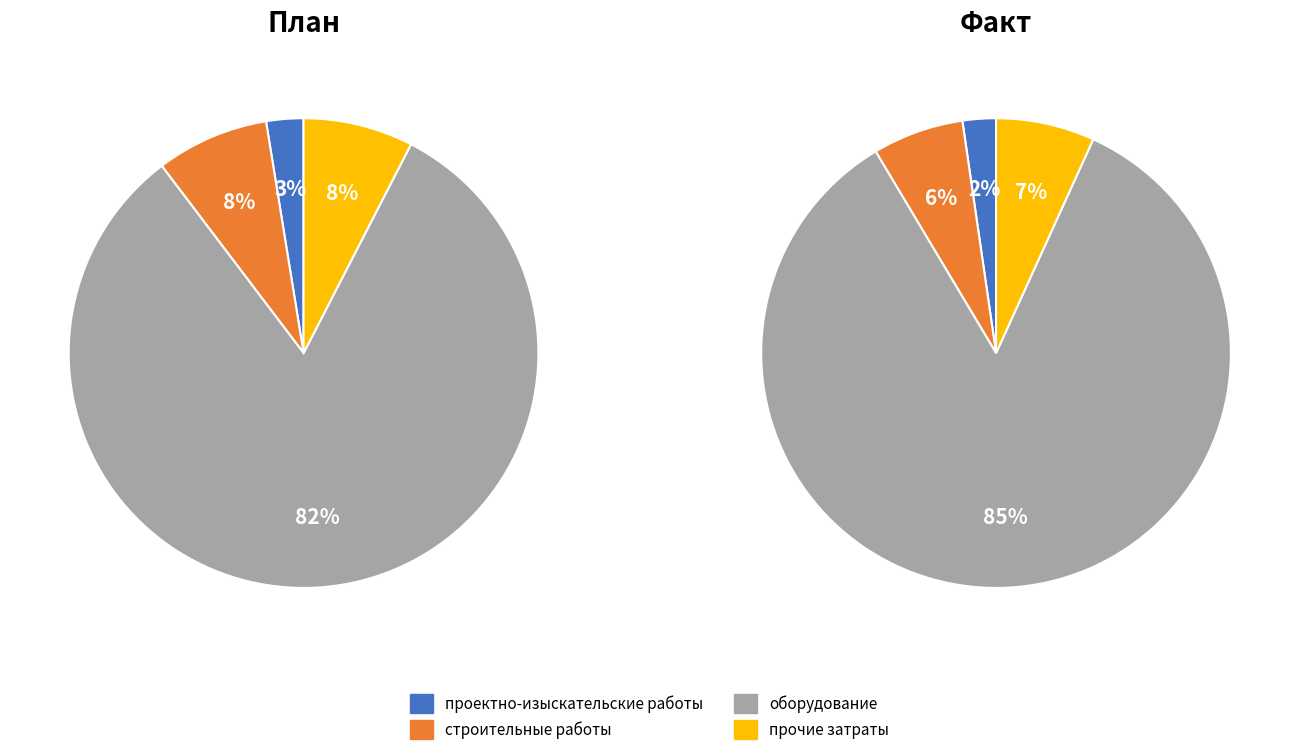

True or false: прочие затраты accounts for 8% of the total.

True